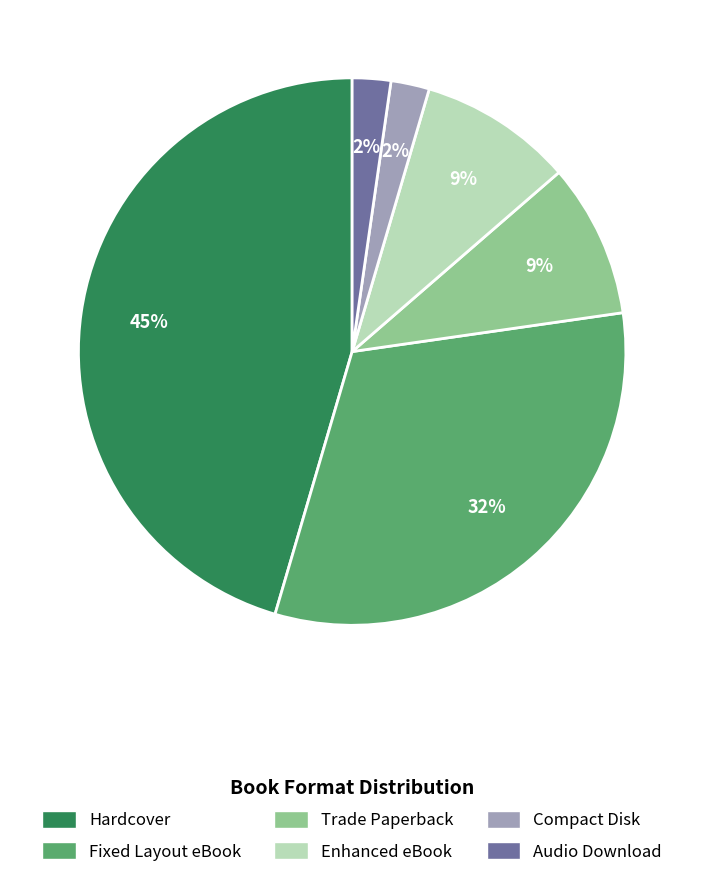

Is it true that Fixed Layout eBook is 19% of the pie?

False